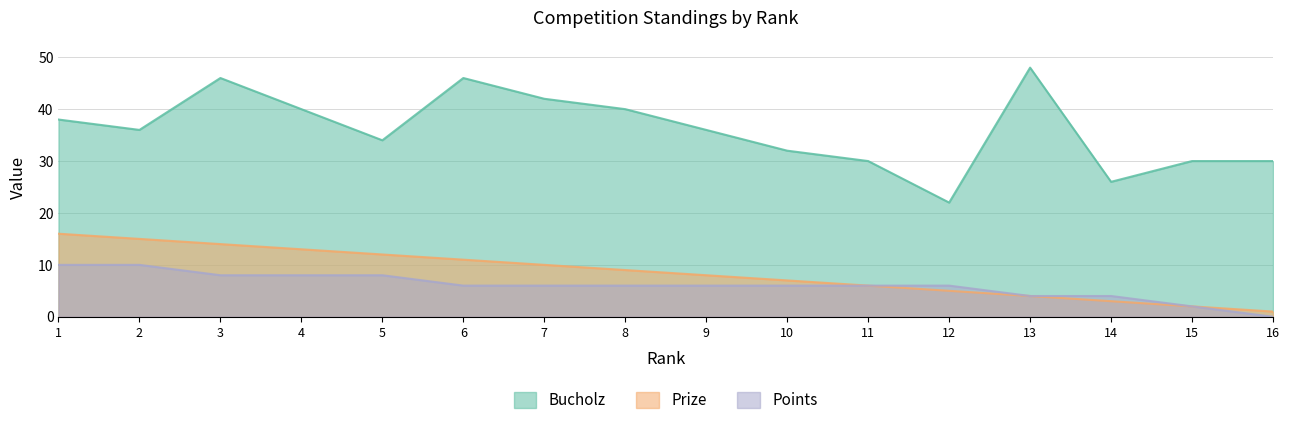

At which label does Bucholz first exceed 36?

1